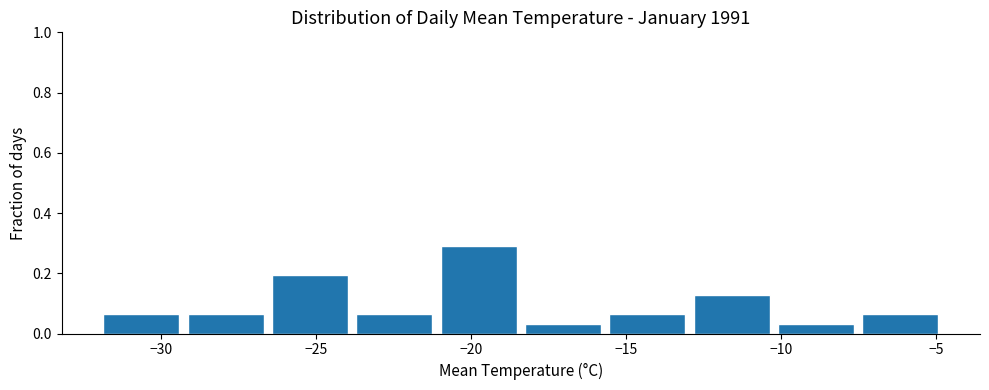

Over which range of the x-axis is the bar tallest?

-21.0 to -18.5